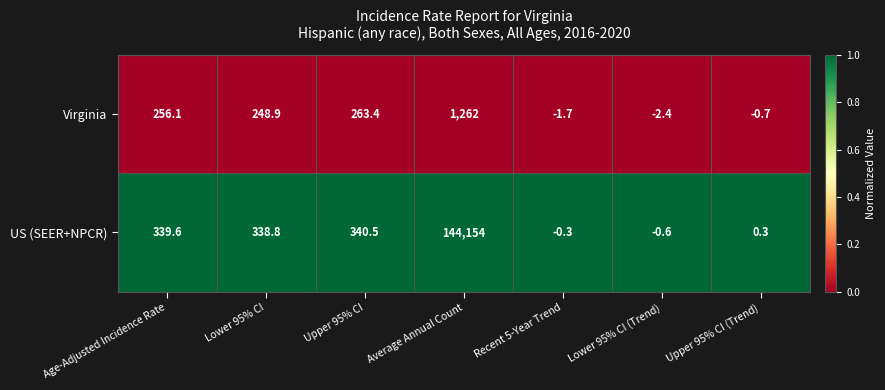

List the series in order of their peak value, lowest first.

Virginia, US (SEER+NPCR)